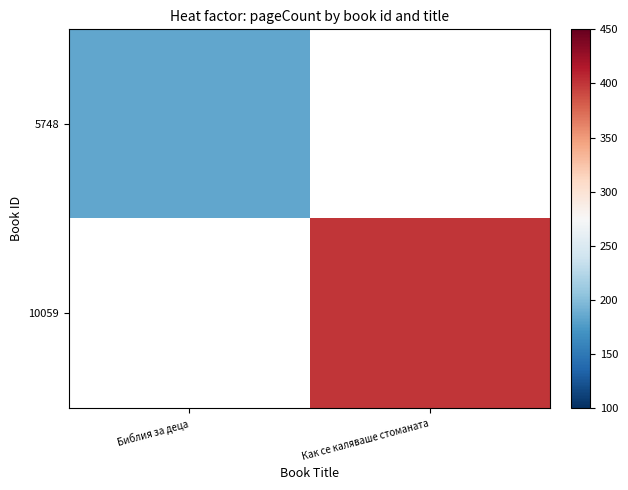

Rank the series by their average value, from highest to lowest.

5748, 10059